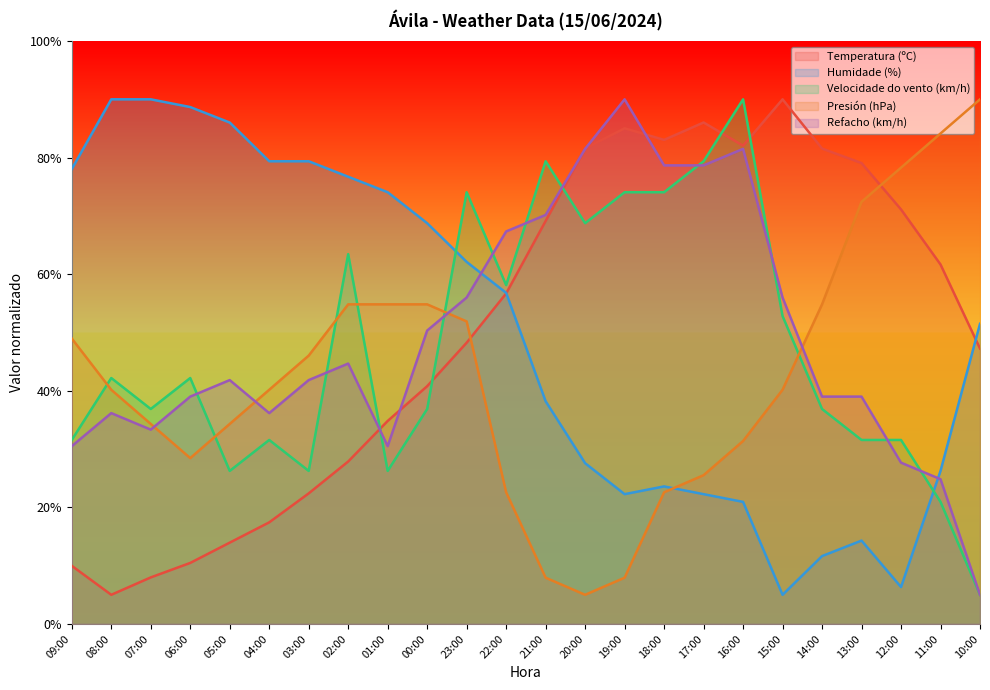

How many values in the Temperatura (ºC) series are below 56?

12